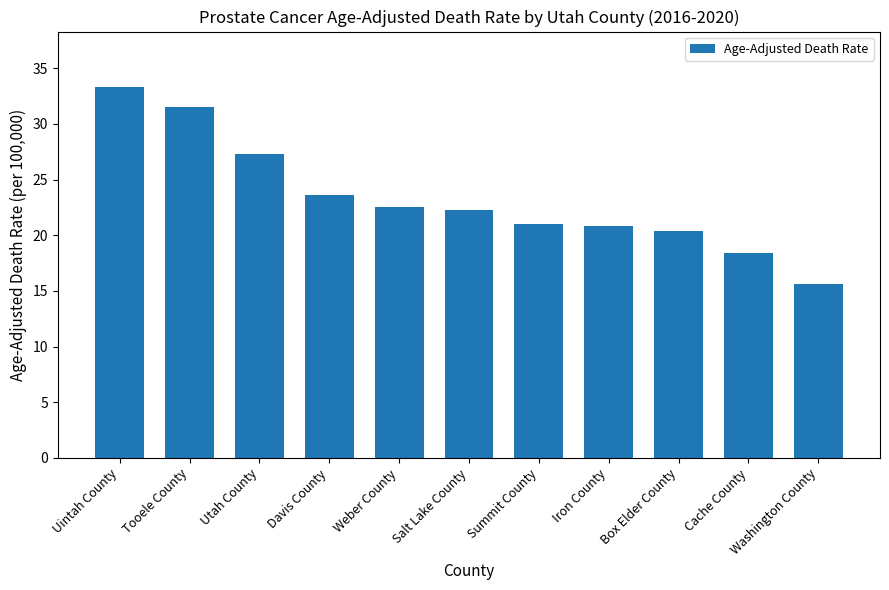

What is the difference between the maximum and minimum values?

17.7